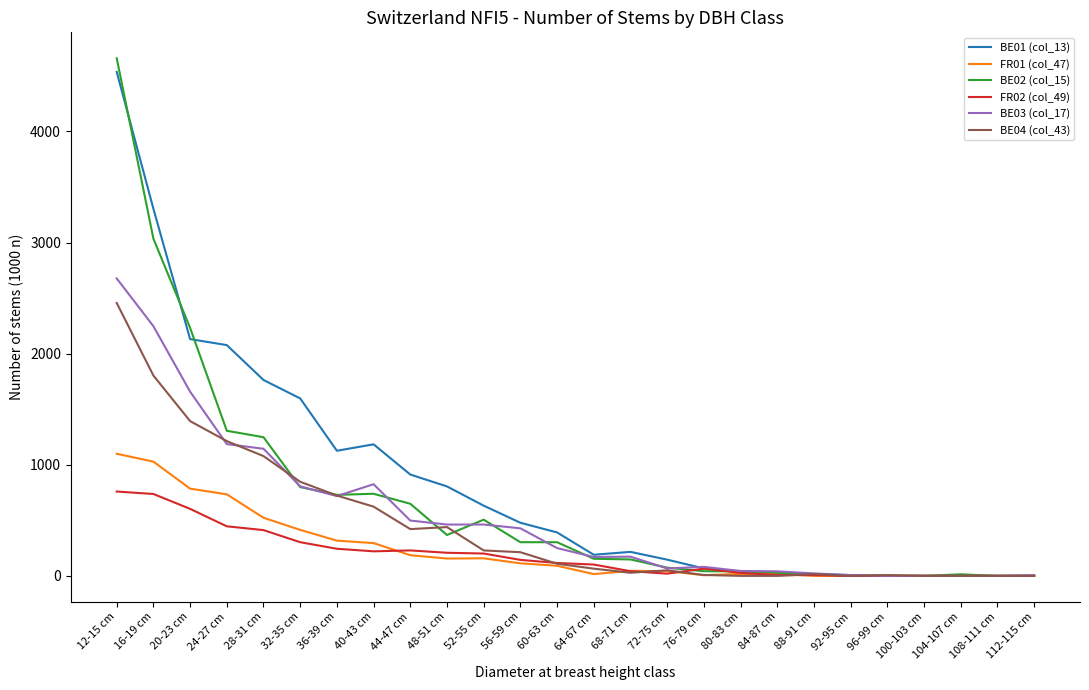

At which category is the sum across all series the highest?

12-15 cm